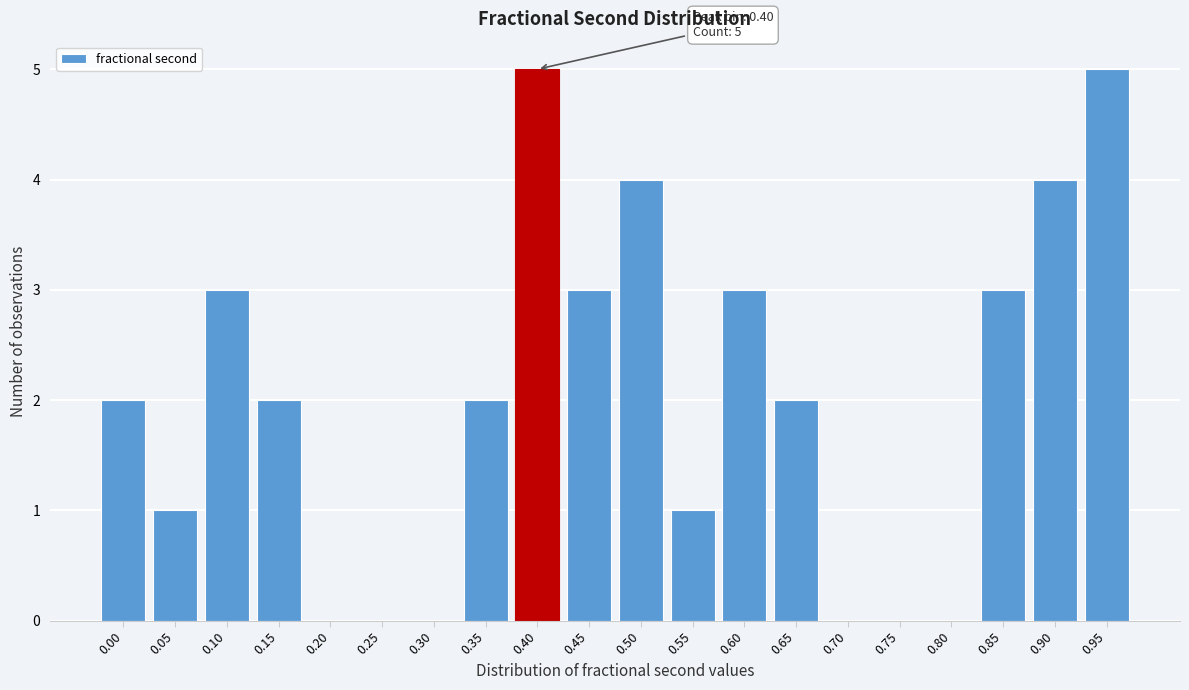

Reading right to left, list all the values displayed in this chart.

0.95=5	0.90=4	0.85=3	0.80=0	0.75=0	0.70=0	0.65=2	0.60=3	0.55=1	0.50=4	0.45=3	0.40=5	0.35=2	0.30=0	0.25=0	0.20=0	0.15=2	0.10=3	0.05=1	0.00=2